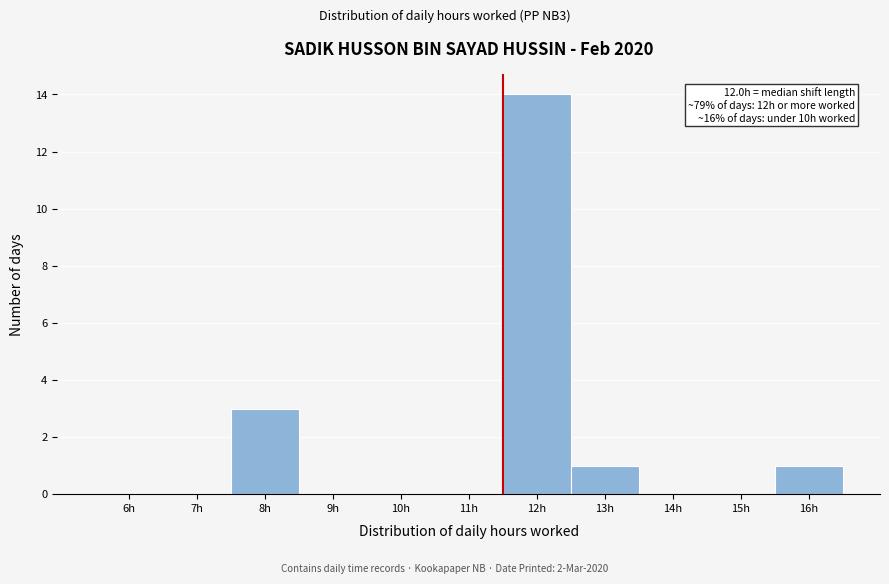

Reading left to right, transcribe all the data shown in this chart.

6h=0	7h=0	8h=3	9h=0	10h=0	11h=0	12h=14	13h=1	14h=0	15h=0	16h=1